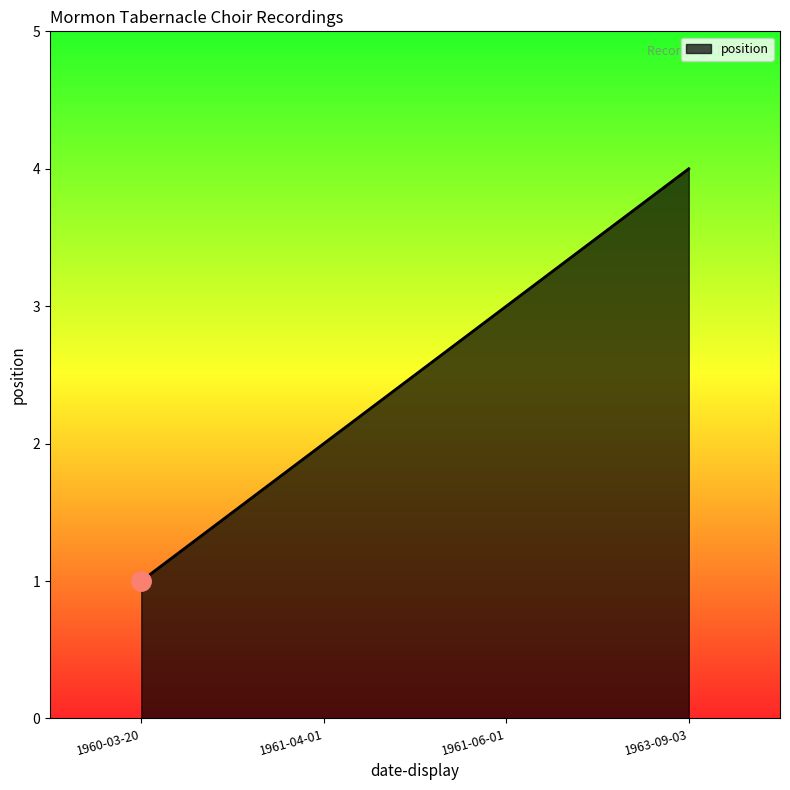

True or false: the data shows 3 at 1961-06-01.

True